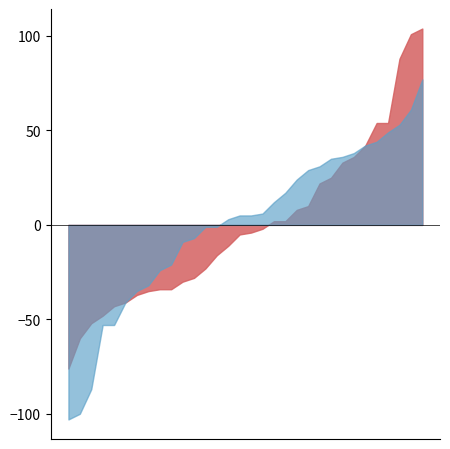

What is the maximum value shown in the chart?

103.9